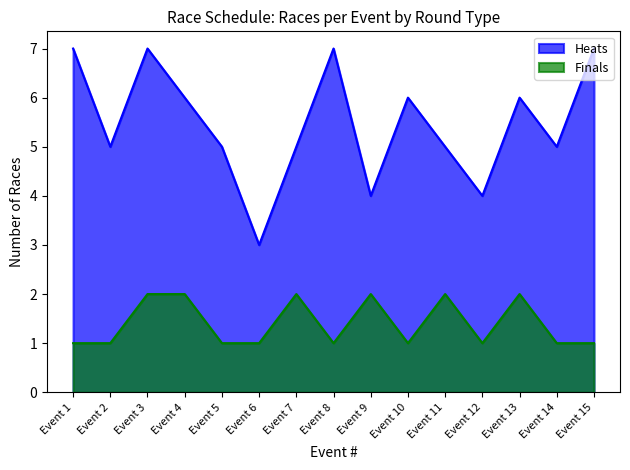

What is the value of the Heats point at the 13th from the left?

6